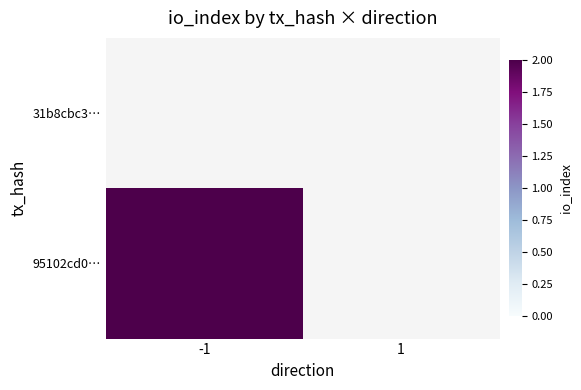

The value of 95102cd0… at -1 is 2.0. True or false?

True